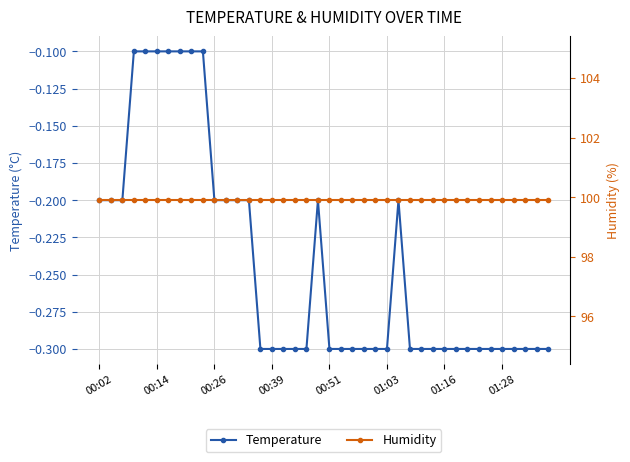

True or false: Temperature has a value of -0.5 at 00:51.

False